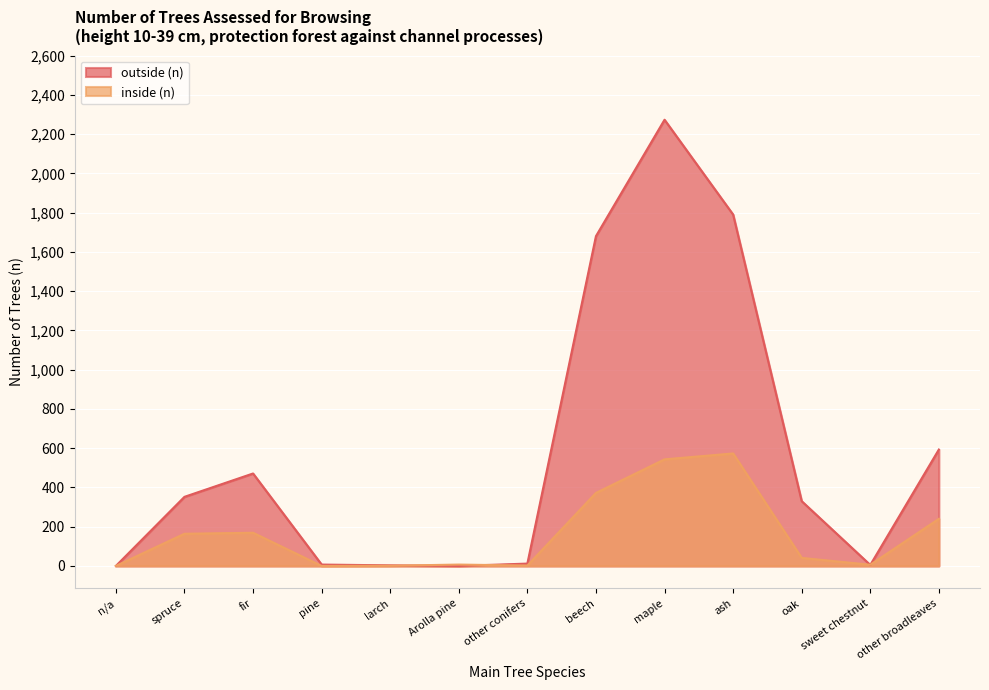

Rank the series at beech from highest to lowest value.

outside (n), inside (n)